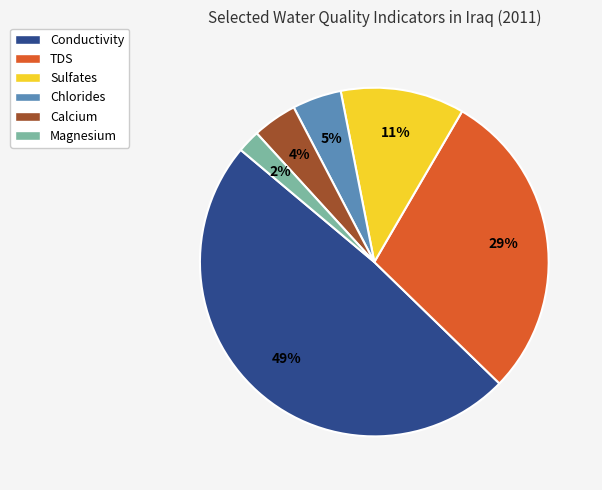

Between Conductivity and Chlorides, which is larger?

Conductivity